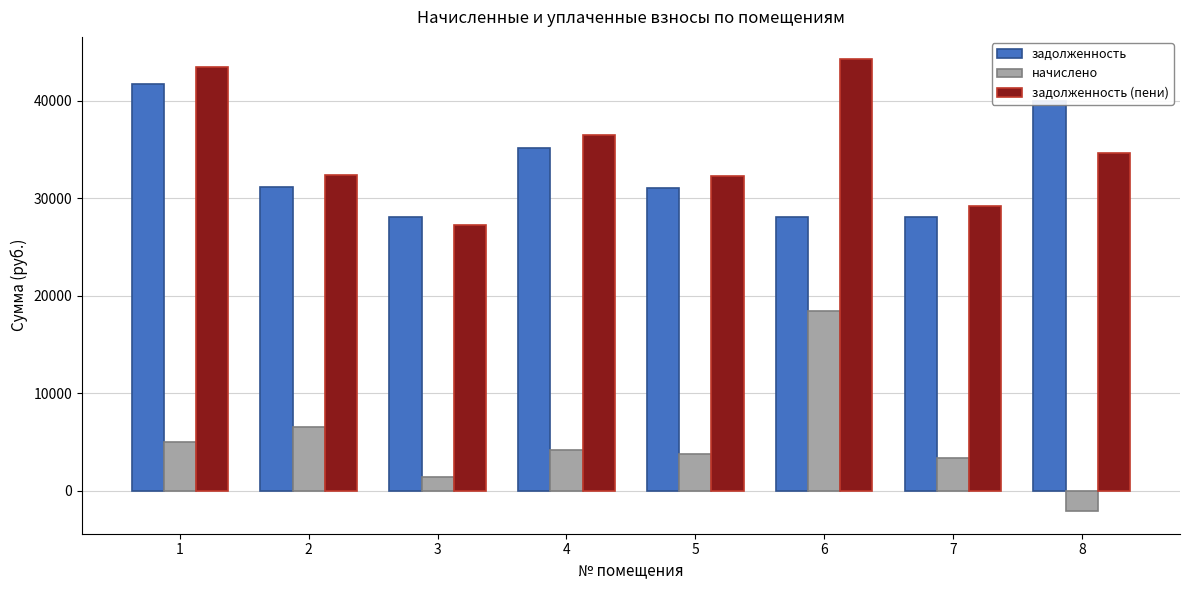

Which series has the largest total across all categories?

задолженность (пени)